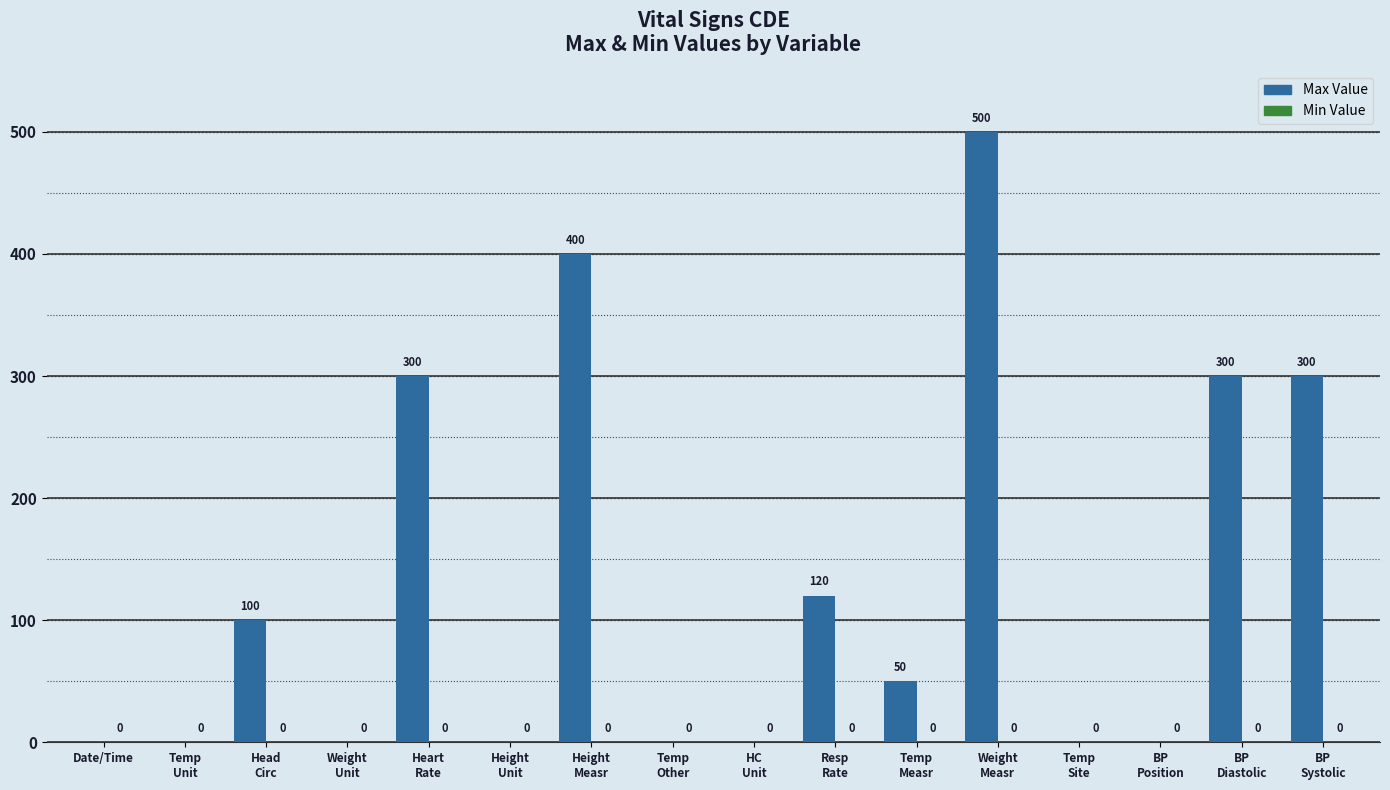

What is the greatest value displayed?

500